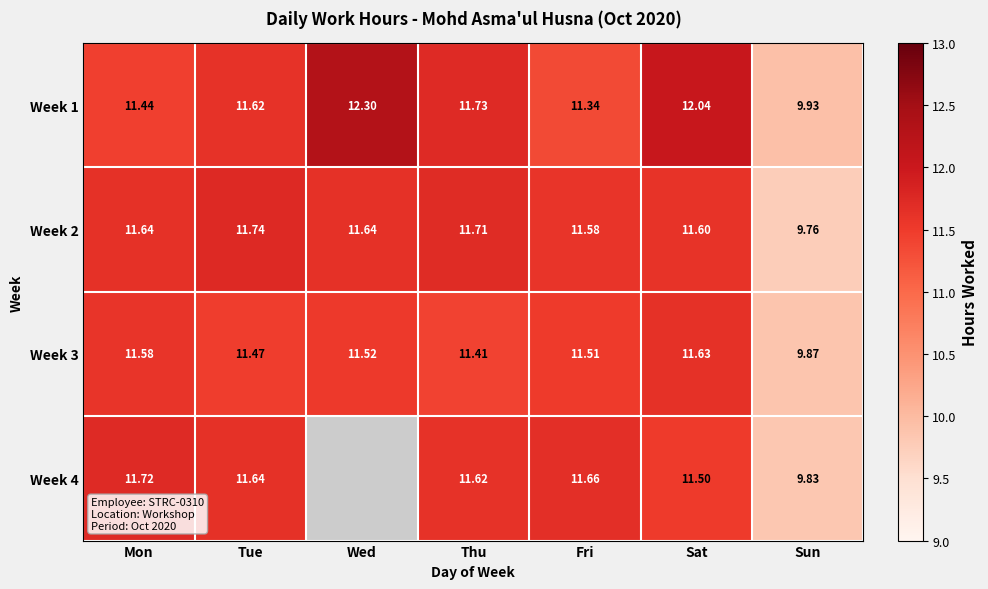

Rank the categories by Week 3 value from highest to lowest.

Sat, Mon, Wed, Fri, Tue, Thu, Sun